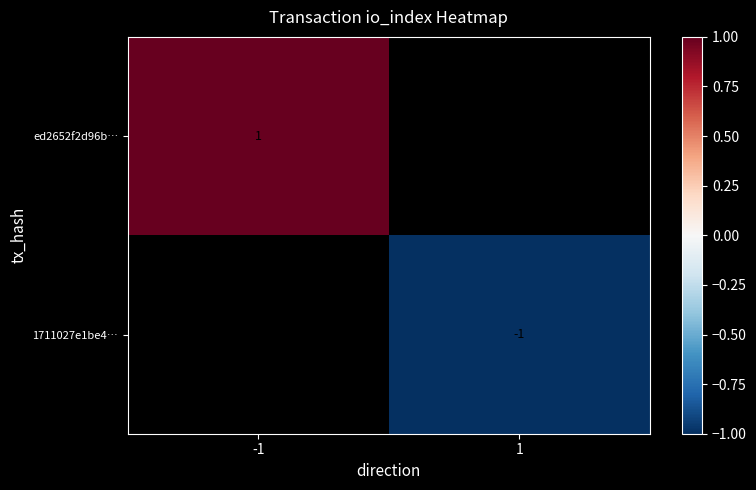

Is the value of ed2652f2d96b… at -1 greater than the value of 1711027e1be4… at 1?

Yes